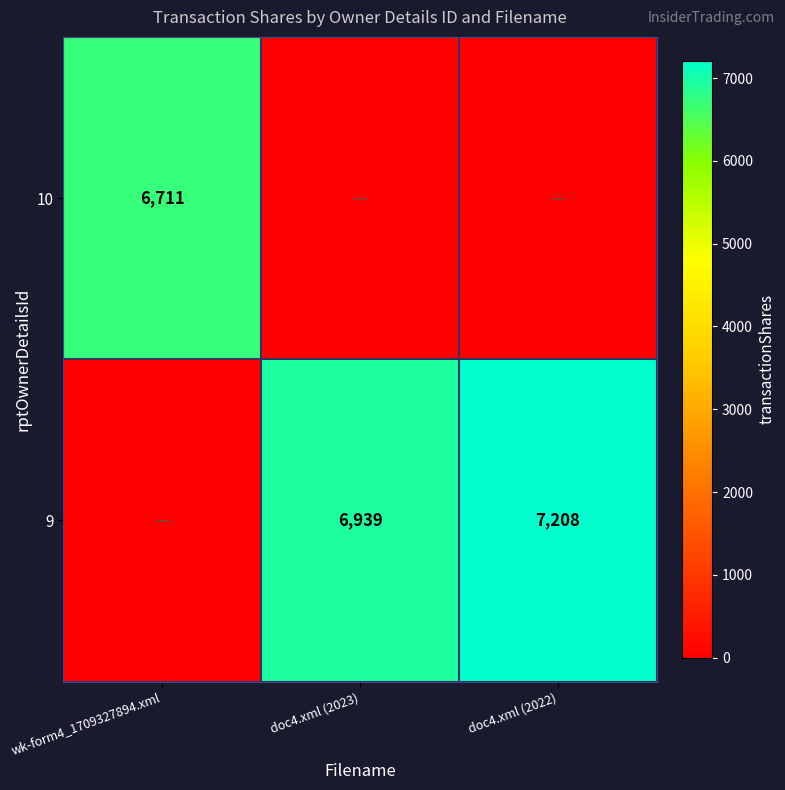

Which has a higher value, doc4.xml (2023) or wk-form4_1709327894.xml?

wk-form4_1709327894.xml